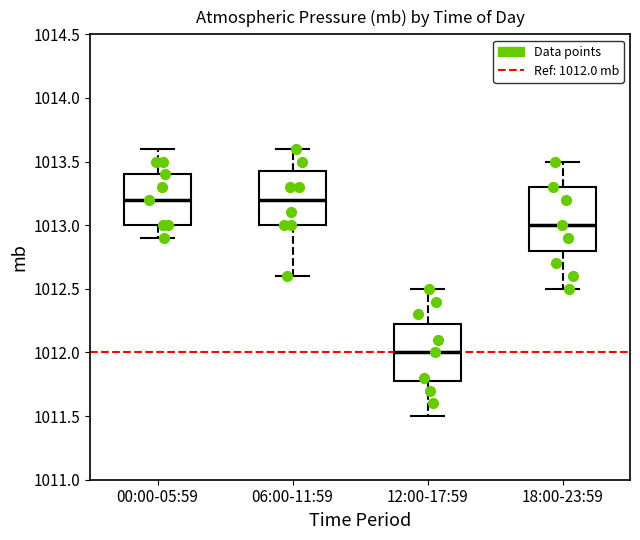

Which box has the lowest median line?

12:00-17:59